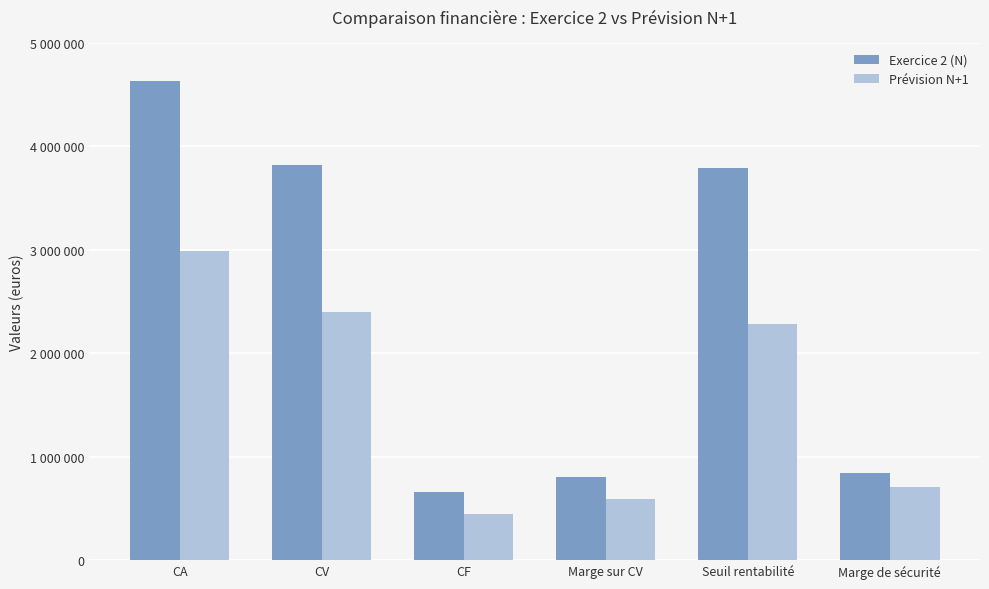

Does the chart contain any negative values?

No